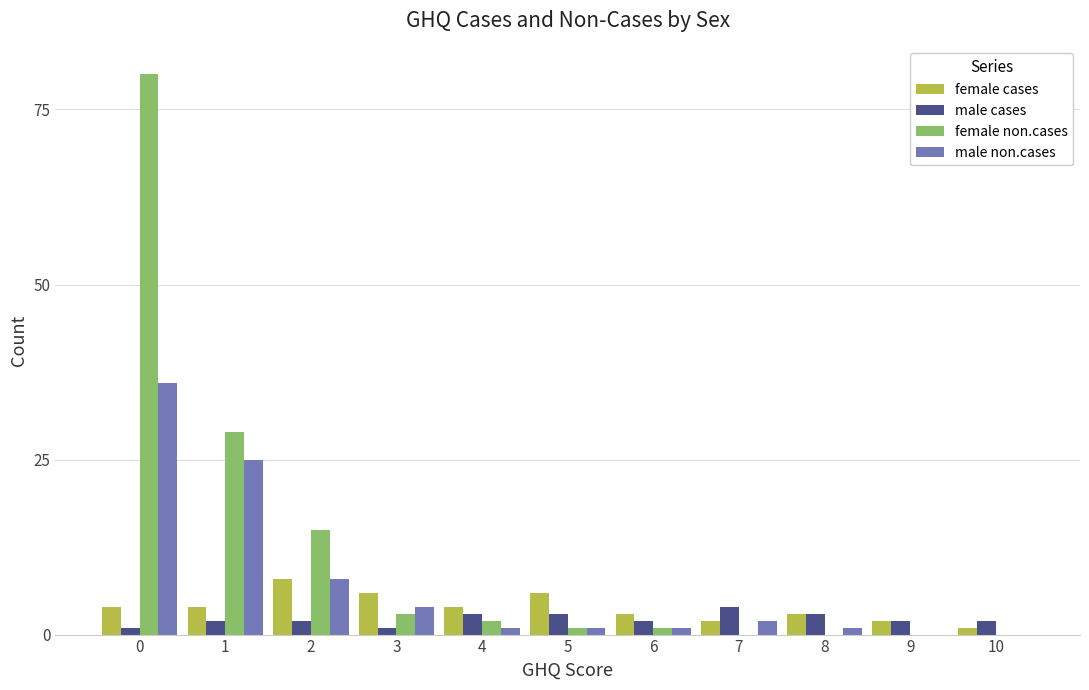

Is the value of male non.cases at 1 greater than the value of female non.cases at 2?

Yes